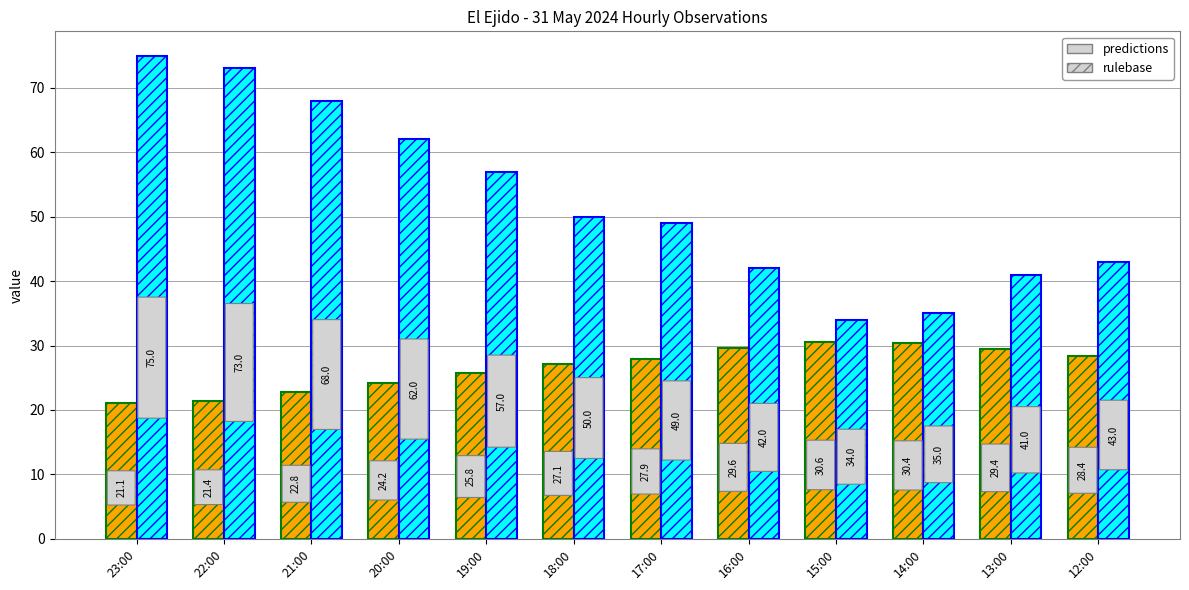

What is the total value across all series at 22:00?

94.4